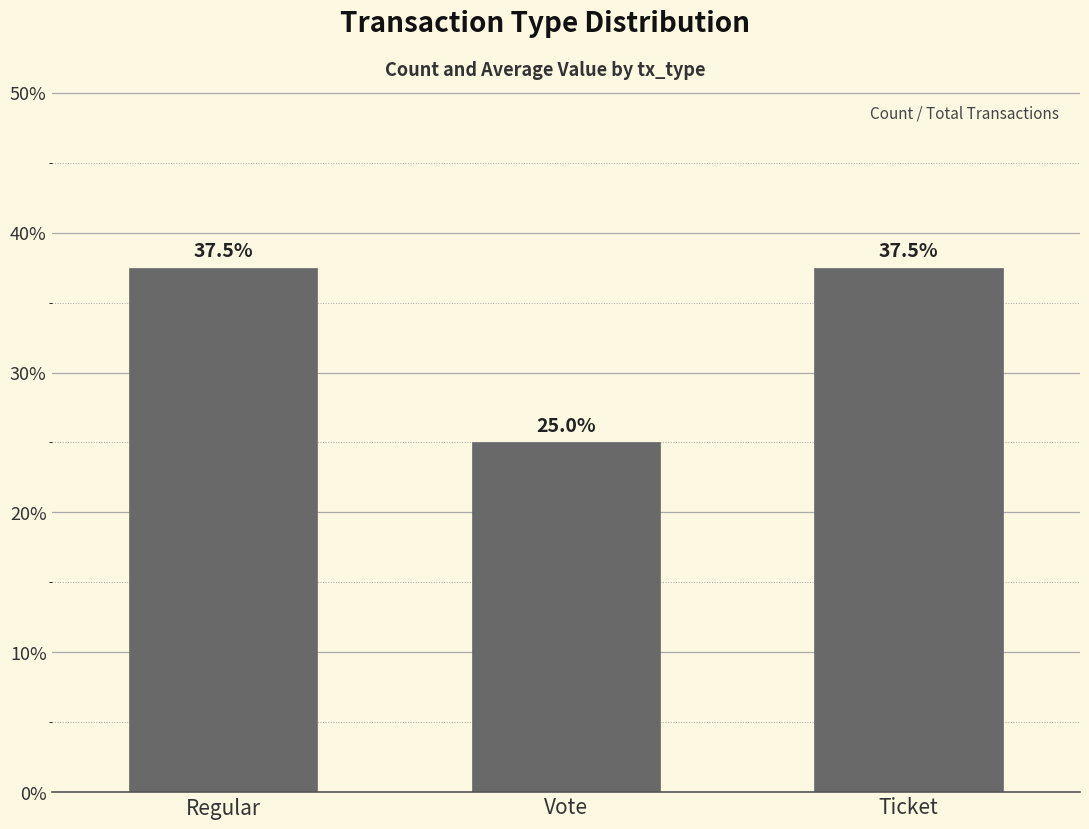

What is the greatest value displayed?

37.5